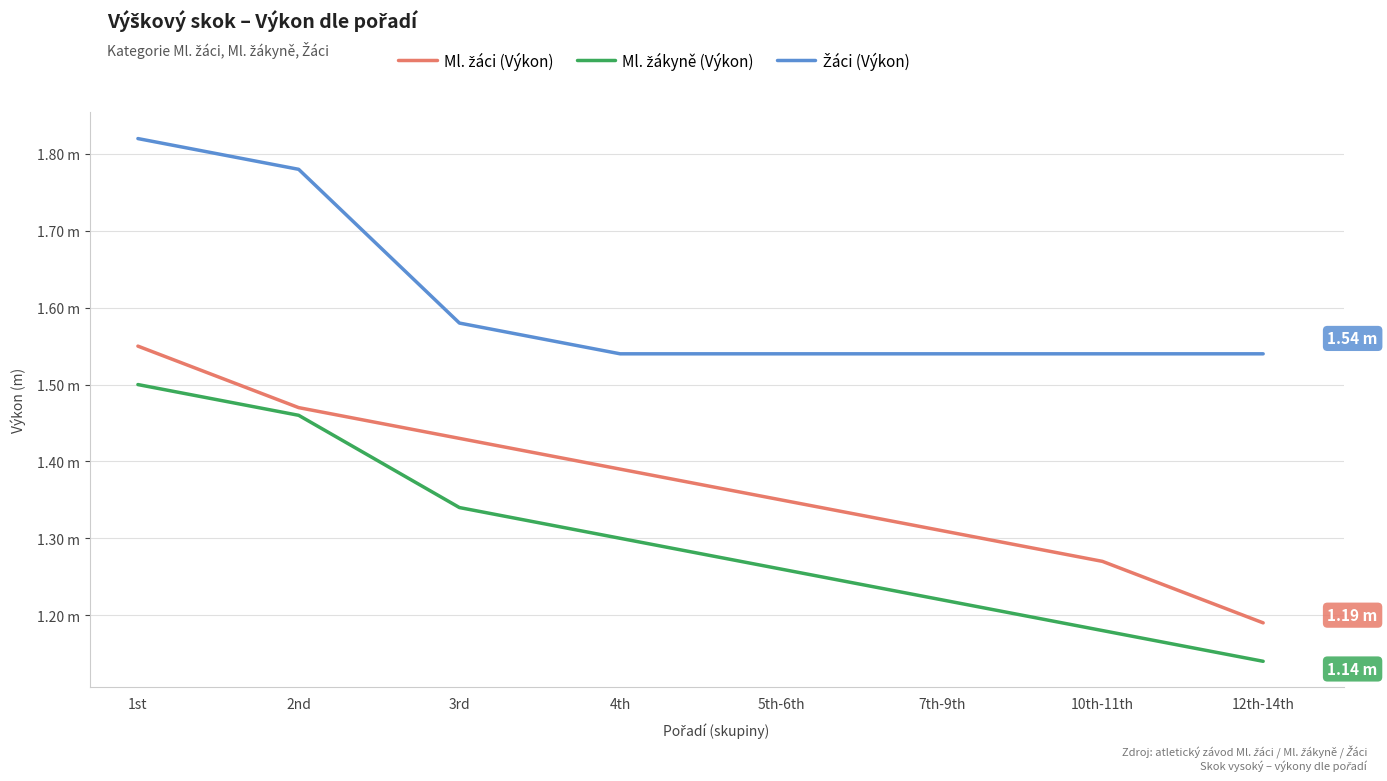

What is the label of the 3rd point from the right?

7th-9th